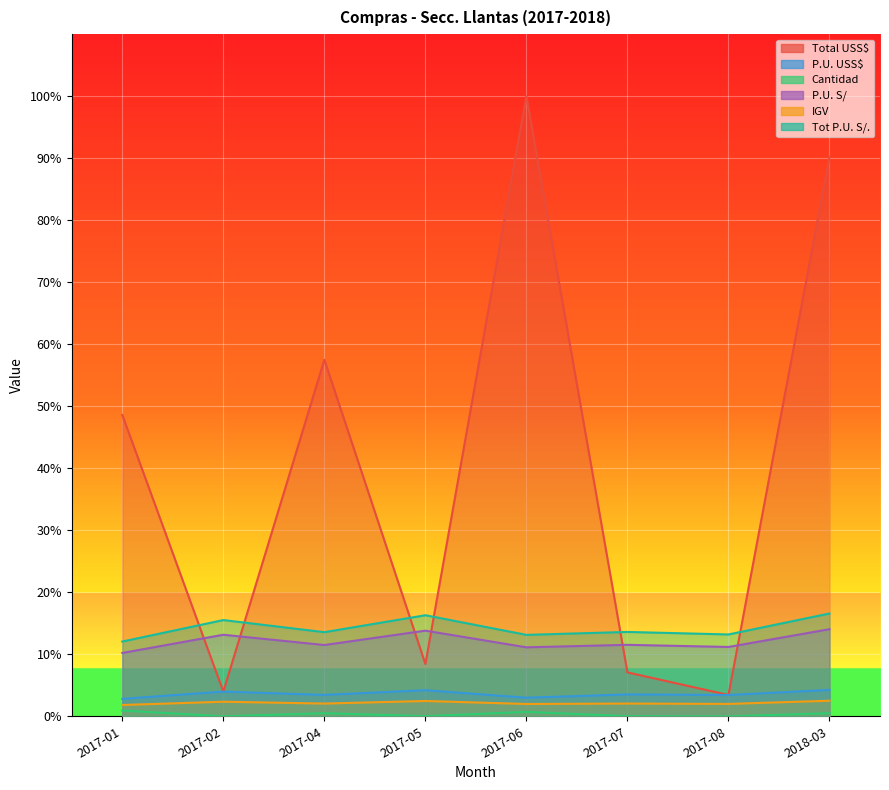

What is the sum of the P.U. S/ values at 2017-02 and 2018-03?

0.3